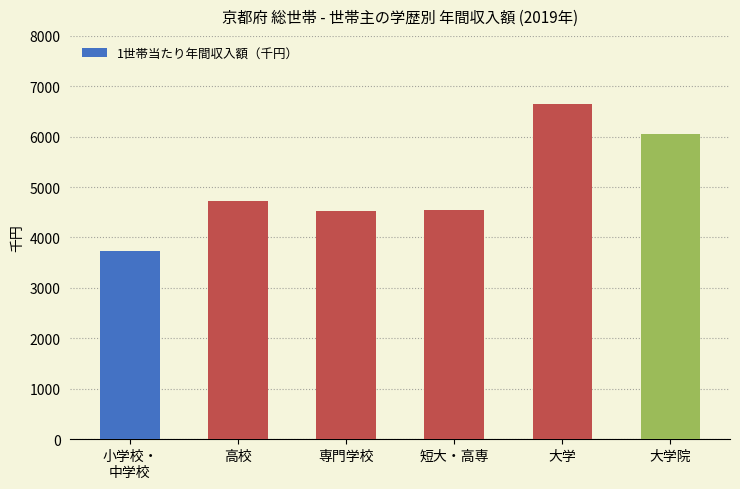

True or false: the data shows 4523 at 専門学校.

True